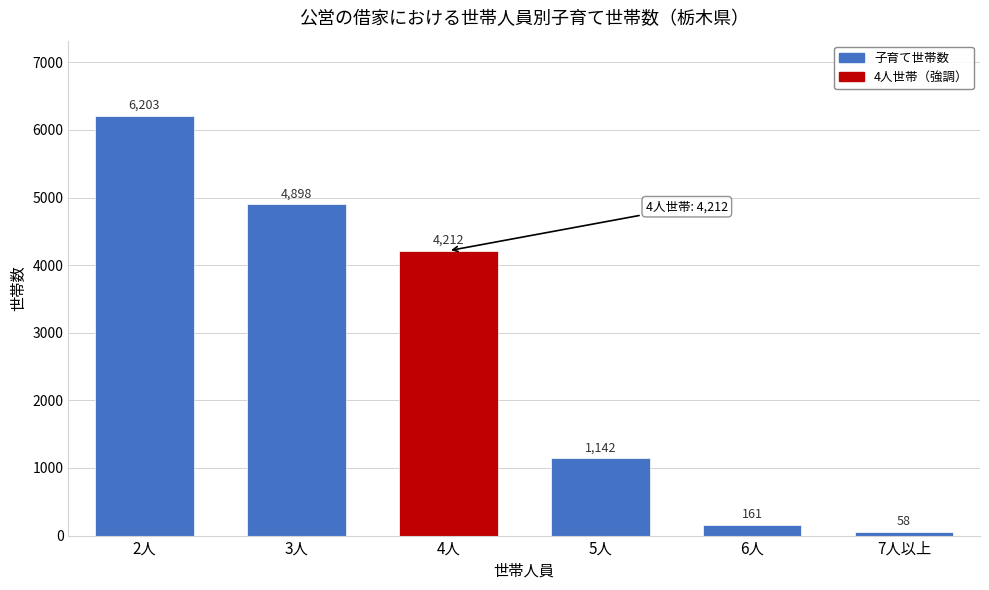

Reading left to right, extract all data points from this chart.

6203	4898	4212	1142	161	58